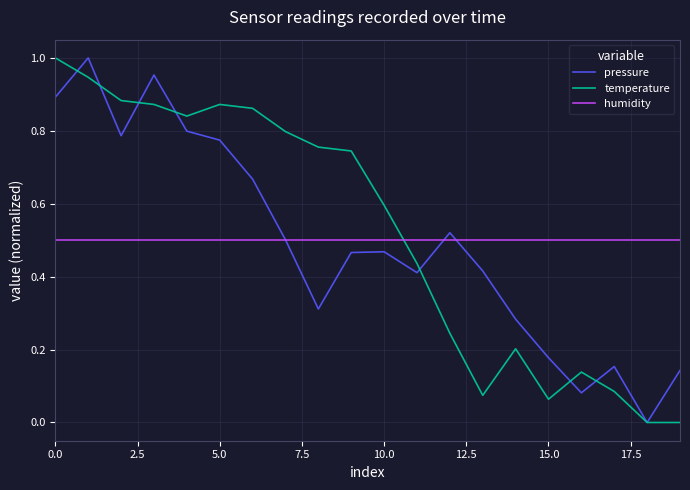

How many intersections are there between temperature and humidity?

1